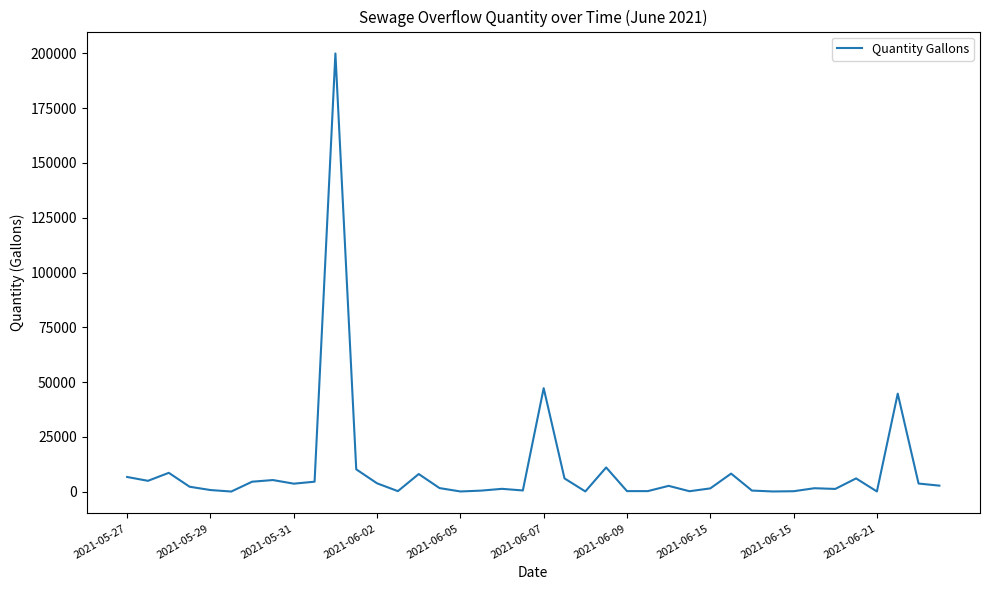

True or false: the data has more than 0 interior local peaks.

True